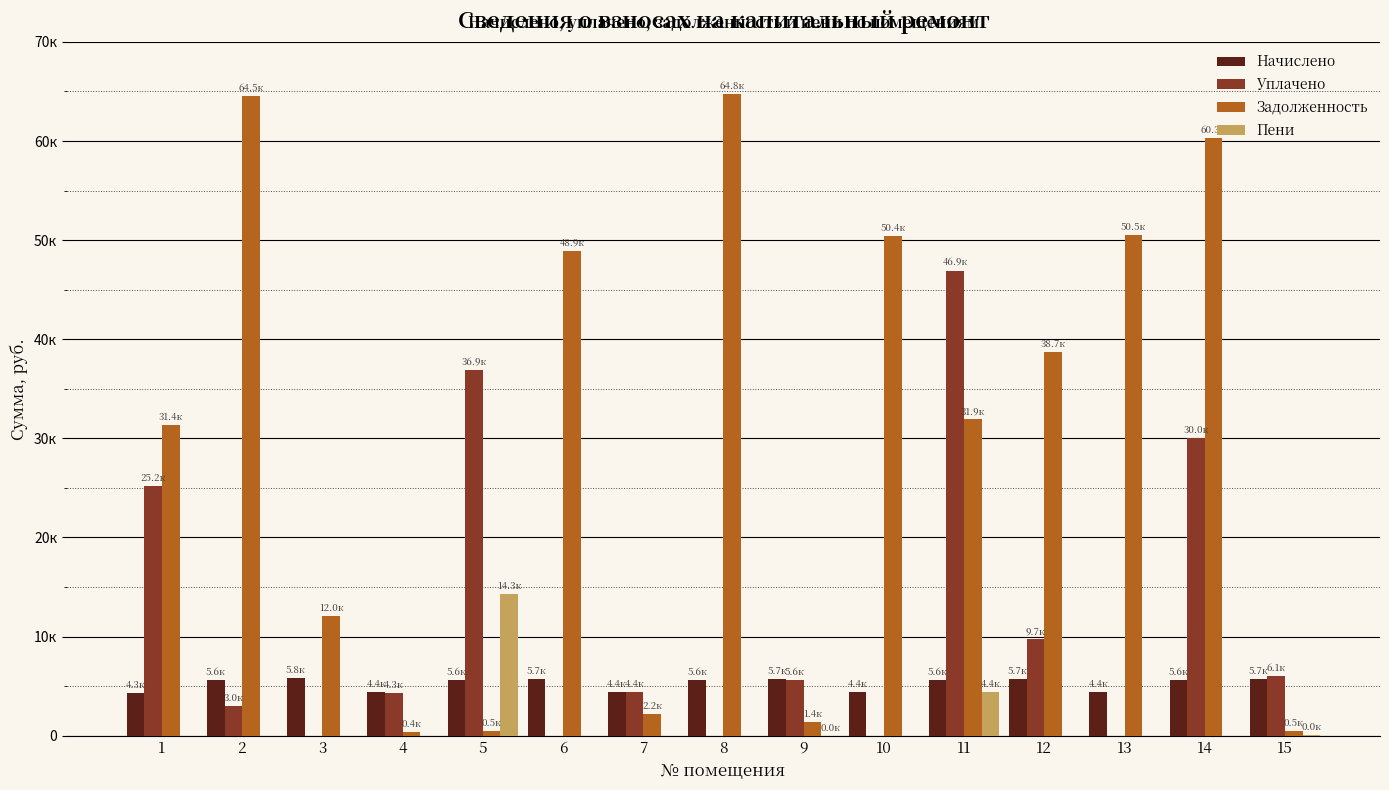

At which label does Уплачено first exceed 4399?

1